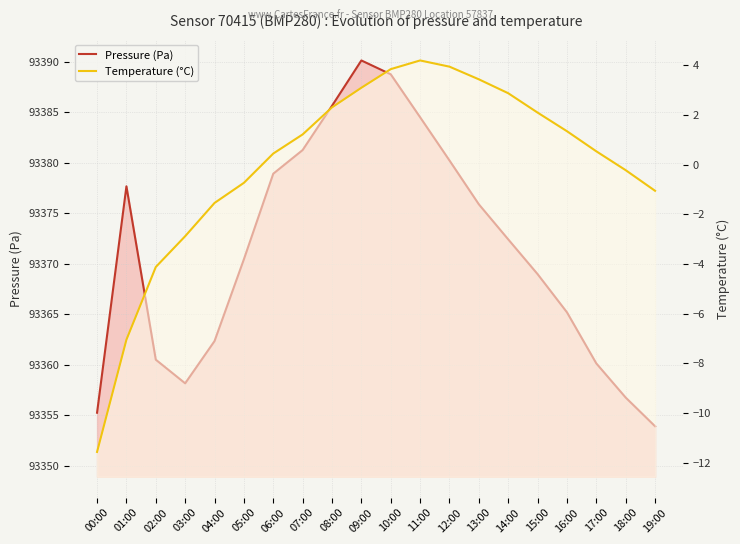

Which series has the widest spread of values?

Pressure (Pa)